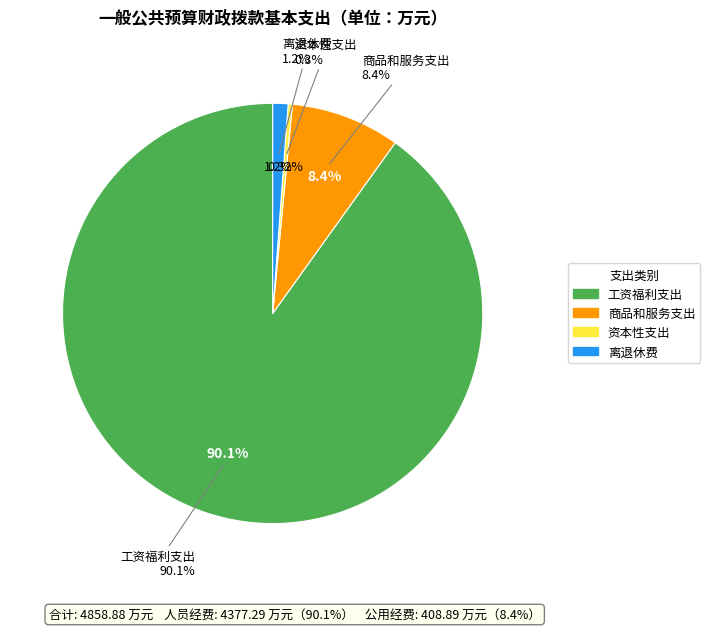

Does 商品和服务支出 represent more than half of the total?

No